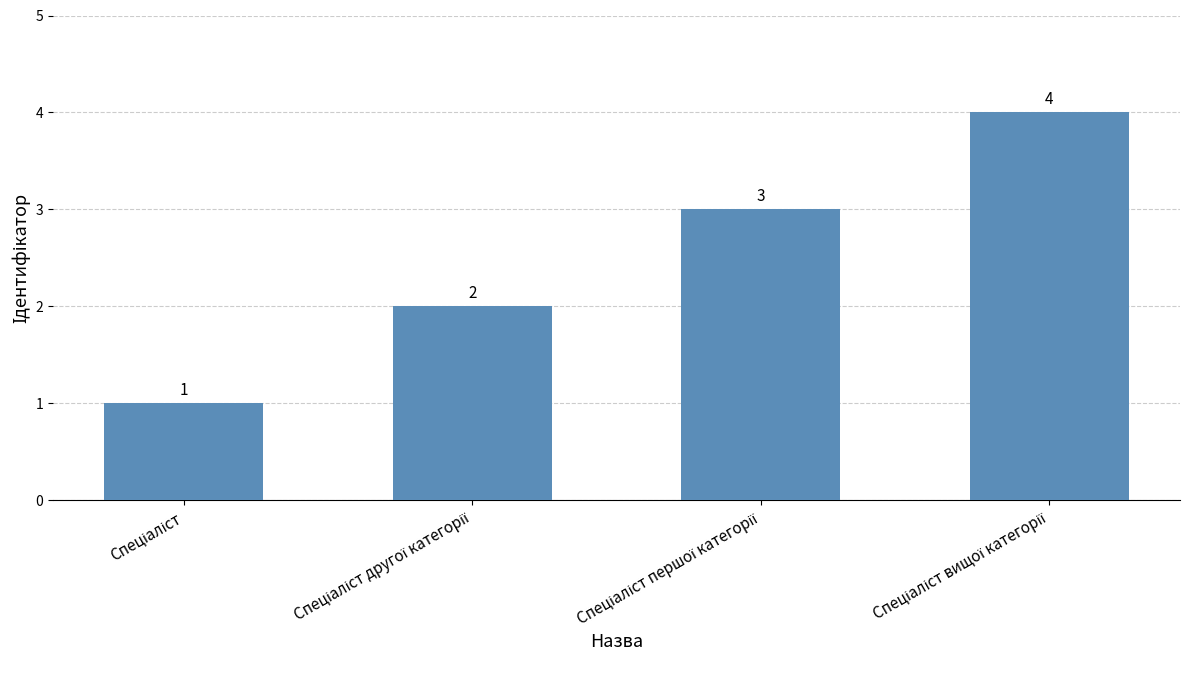

What is the minimum value shown in the chart?

1